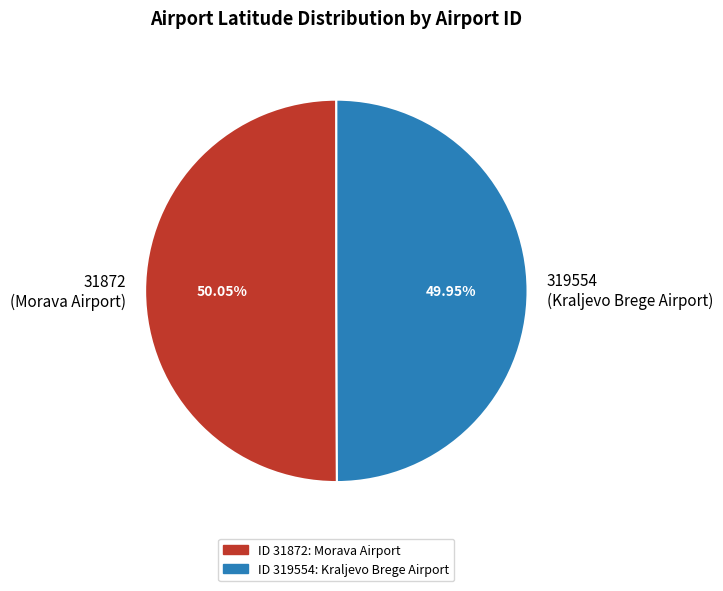

True or false: 31872 accounts for 64% of the total.

False